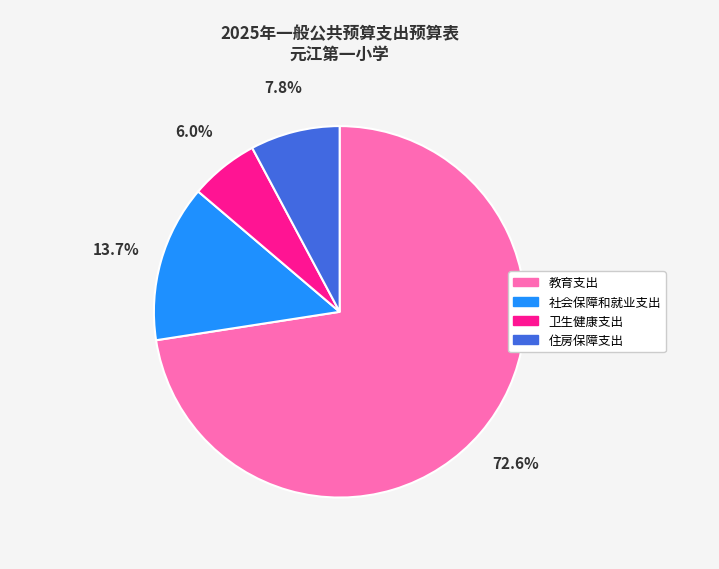

What percentage is the 住房保障支出 slice, to the nearest percent?

8%